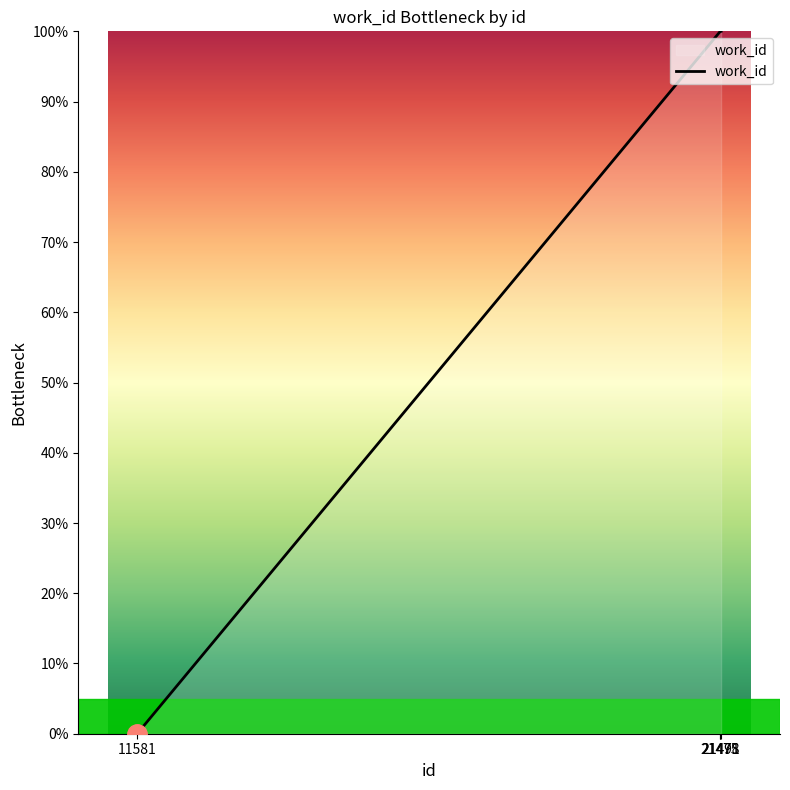

Between 21475 and 21478, which is larger?

21475